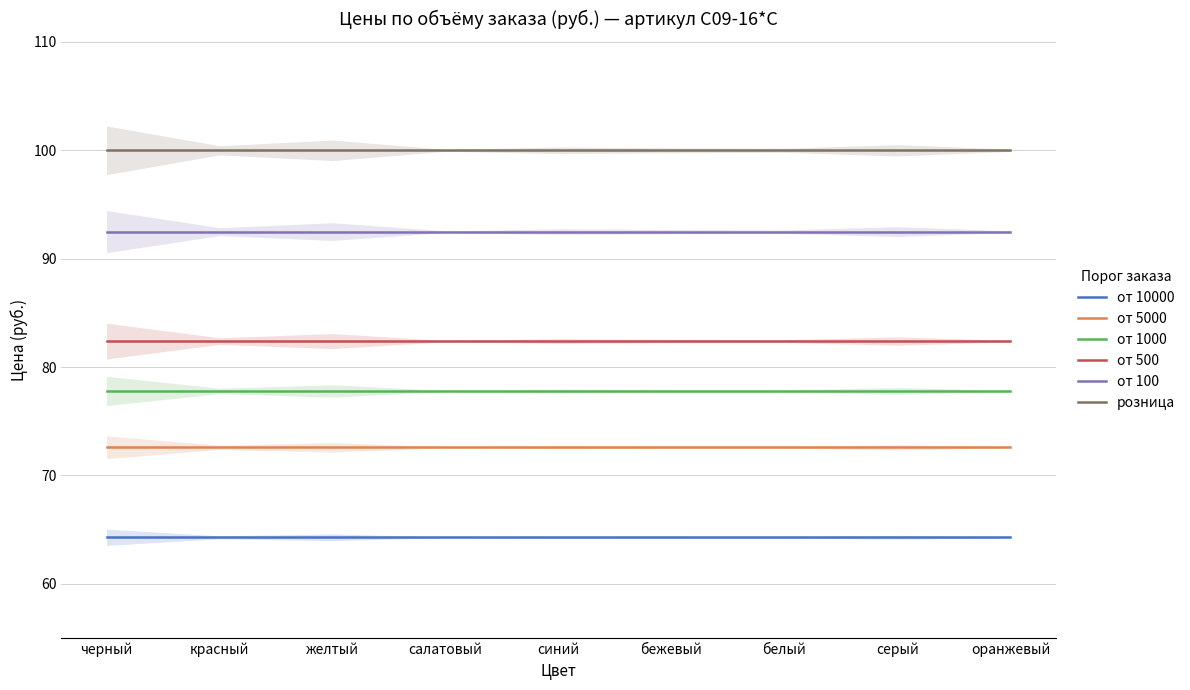

What is the approximate value of розница at желтый?

100.0